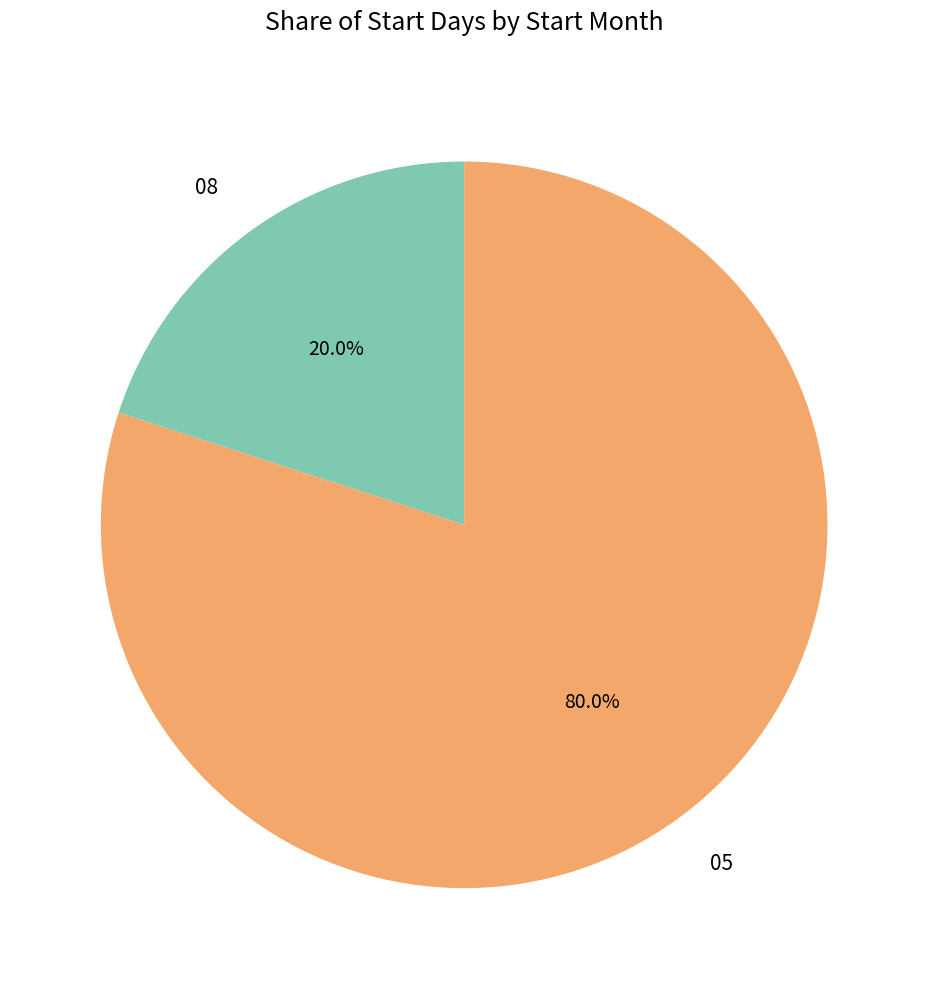

The 08 slice represents 8% of the pie. True or false?

False